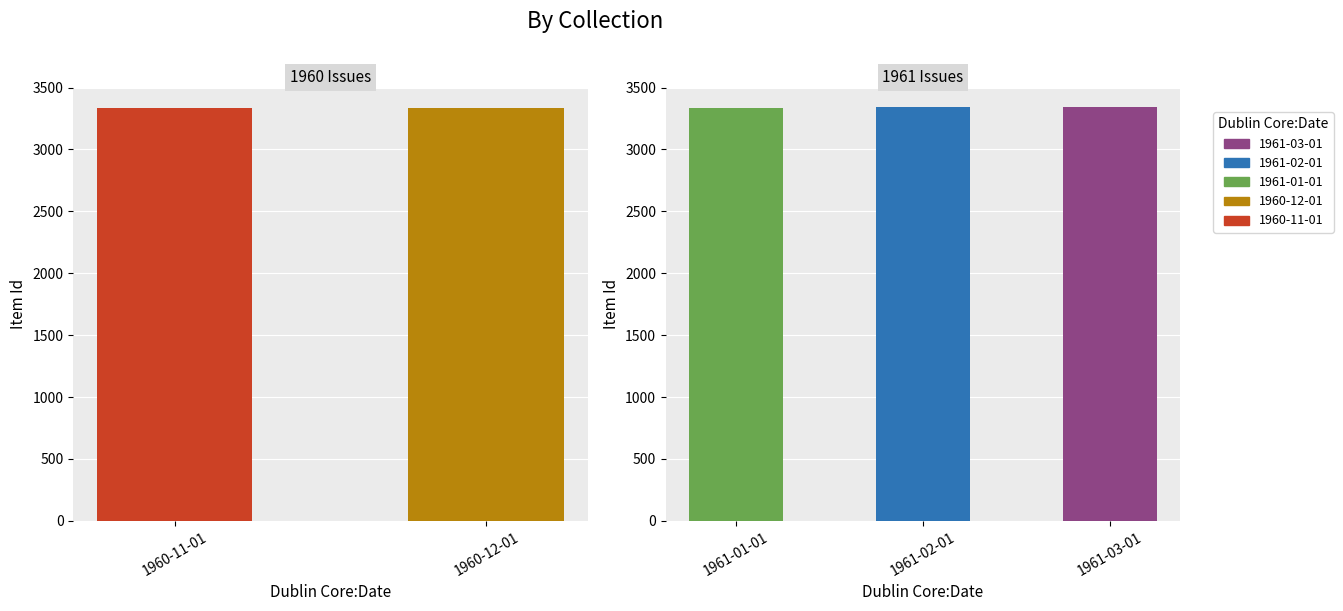

Reading left to right, extract all data points from this chart.

1961-03-01=3340	1961-02-01=3339	1961-01-01=3338	1960-12-01=3337	1960-11-01=3336